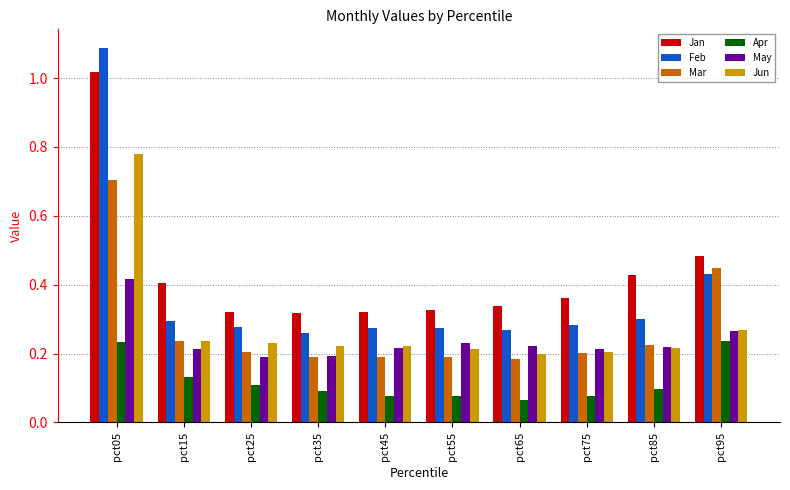

Is it true that May equals 0.4 at pct45?

False